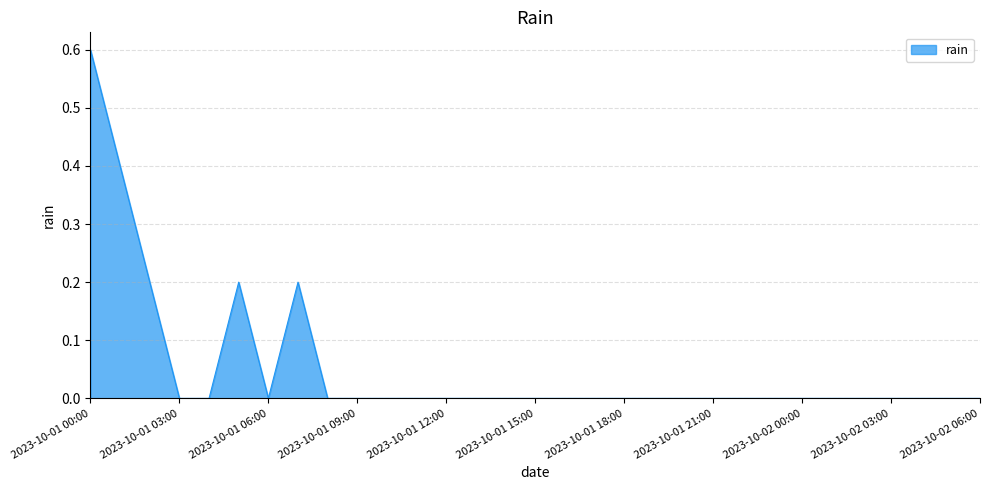

What is the difference between the maximum and minimum values?

0.6